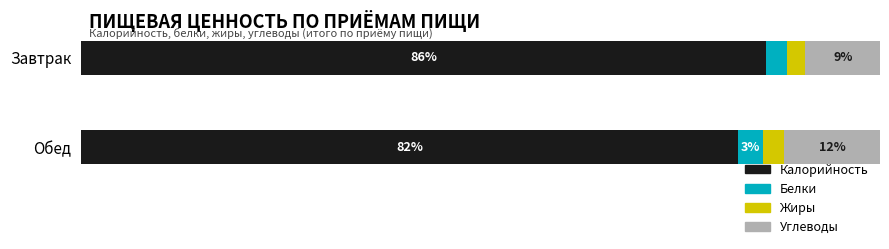

Where is Калорийность nearest to the value 84?

Обед